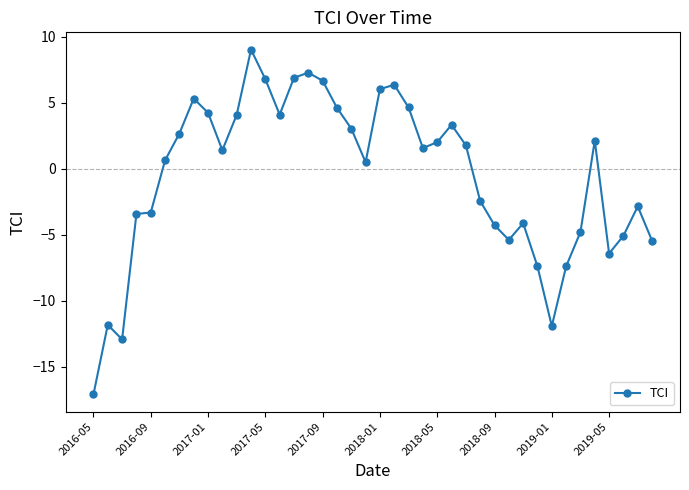

True or false: there are more than 2 points higher than both neighbors.

True